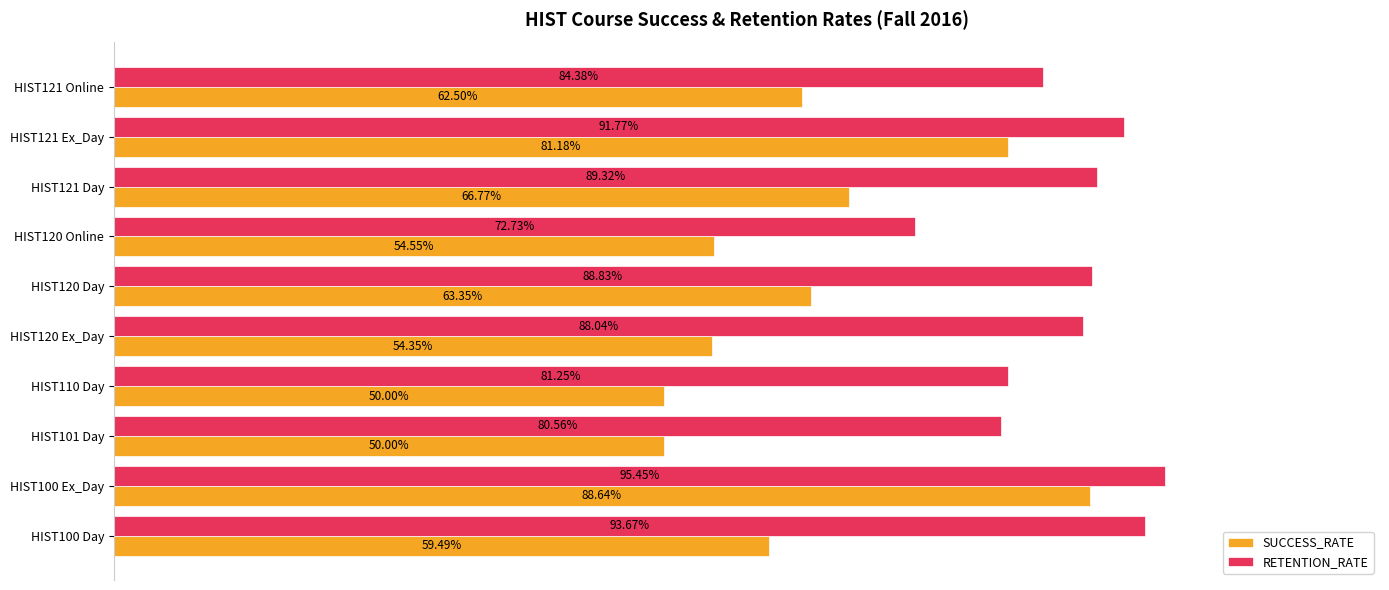

Which series has the largest total across all categories?

RETENTION_RATE